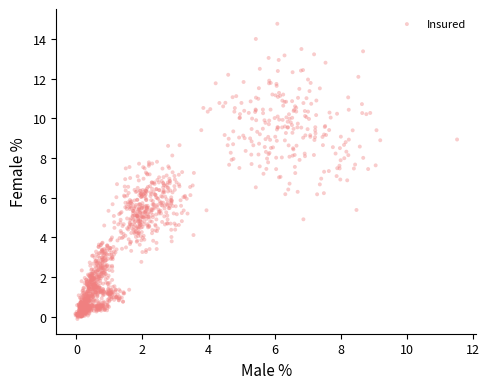

What is the range of X values (max minus min)?

11.6